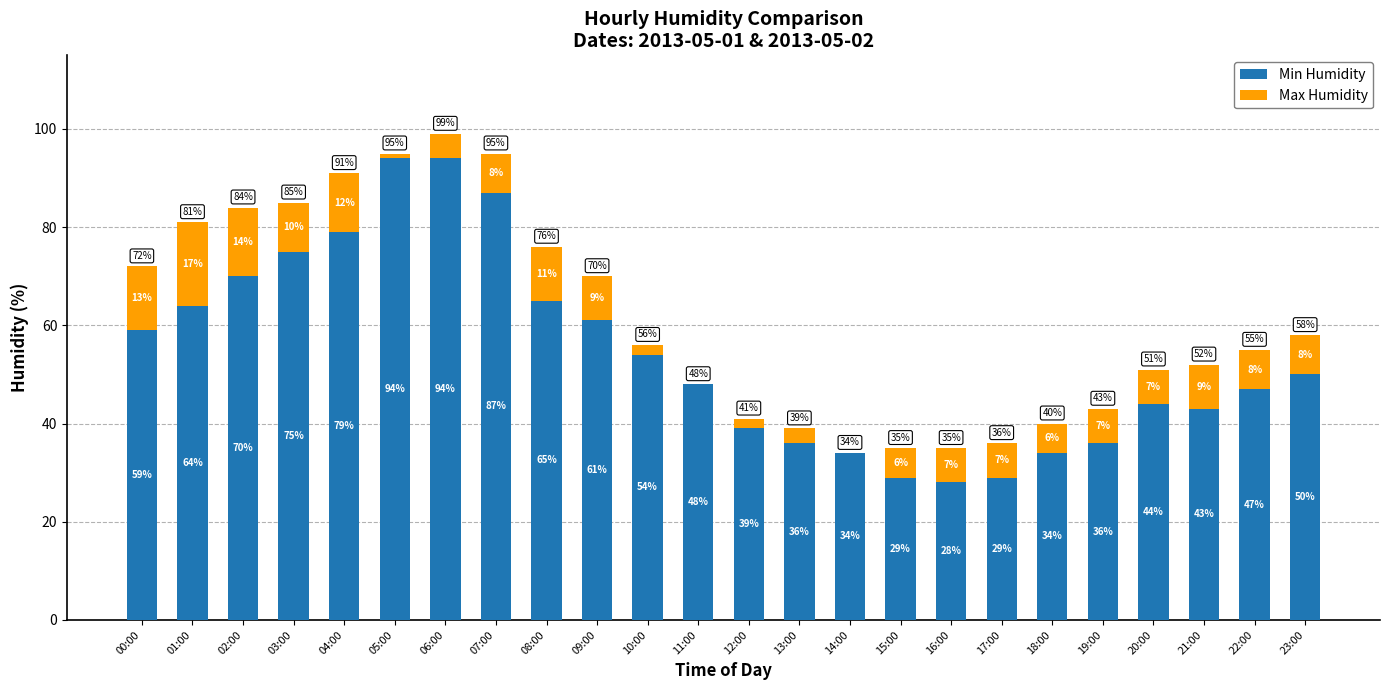

At which label does Min Humidity first exceed 50?

00:00